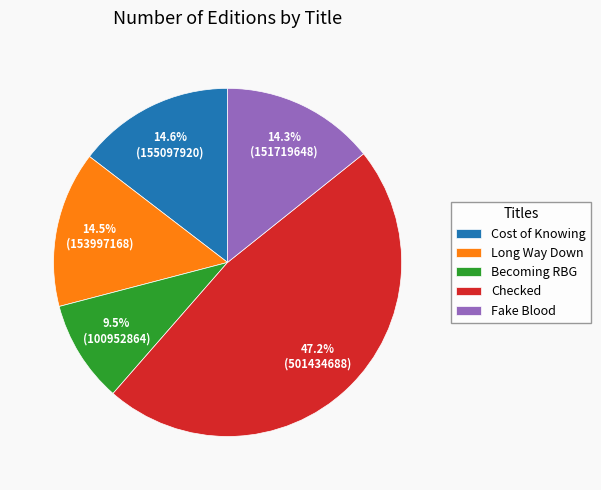

To the nearest percent, what percentage of the pie is Fake Blood?

14%